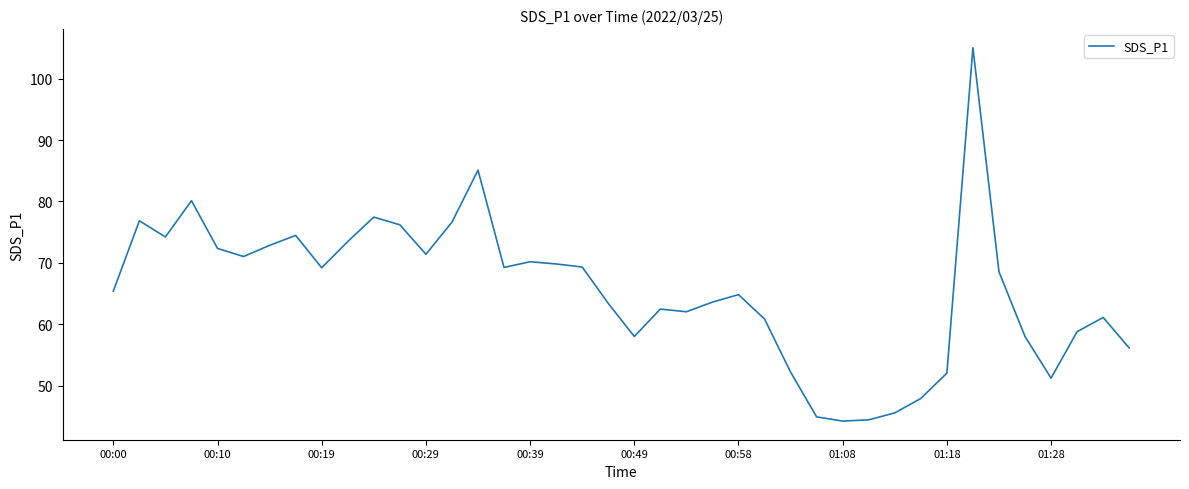

What is the minimum value shown in the chart?

44.2